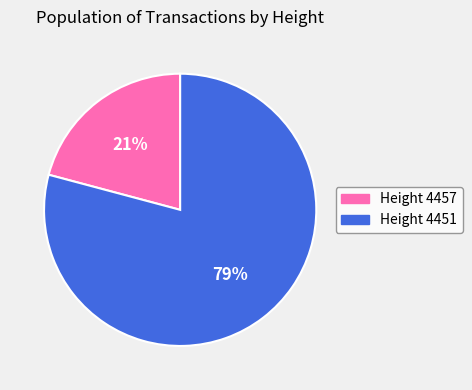

Is there any slice that represents more than half of the pie?

Yes